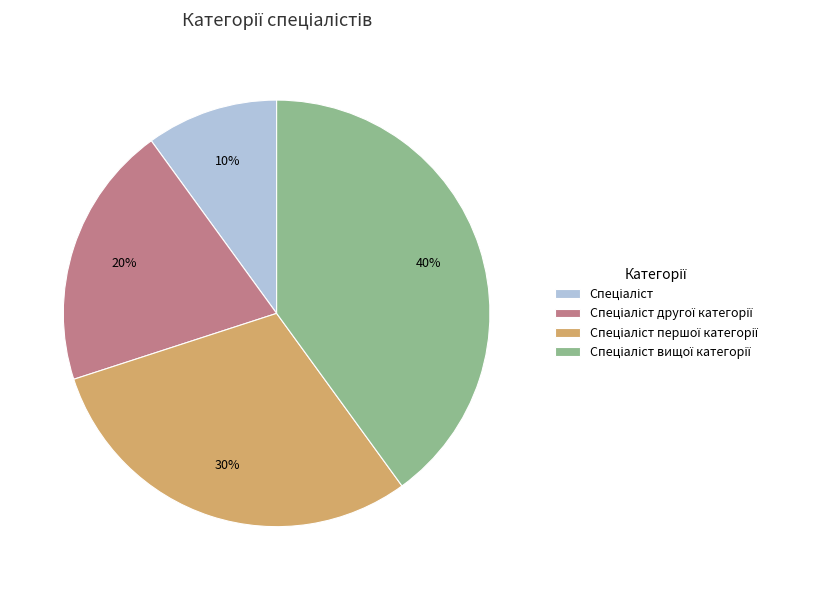

To the nearest percent, what is the difference between the largest and smallest slice percentages?

30%